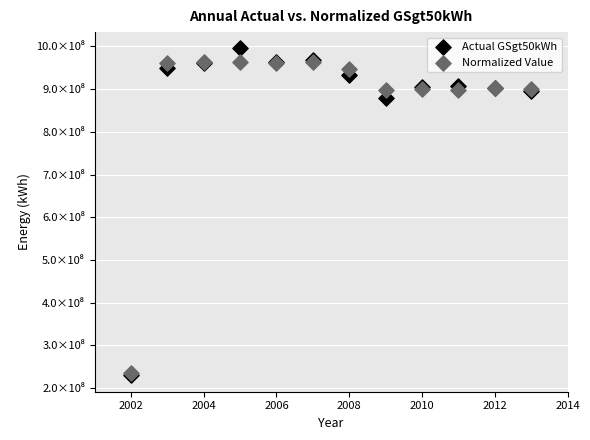

What are all the series names shown in the legend?

Actual GSgt50kWh, Normalized Value